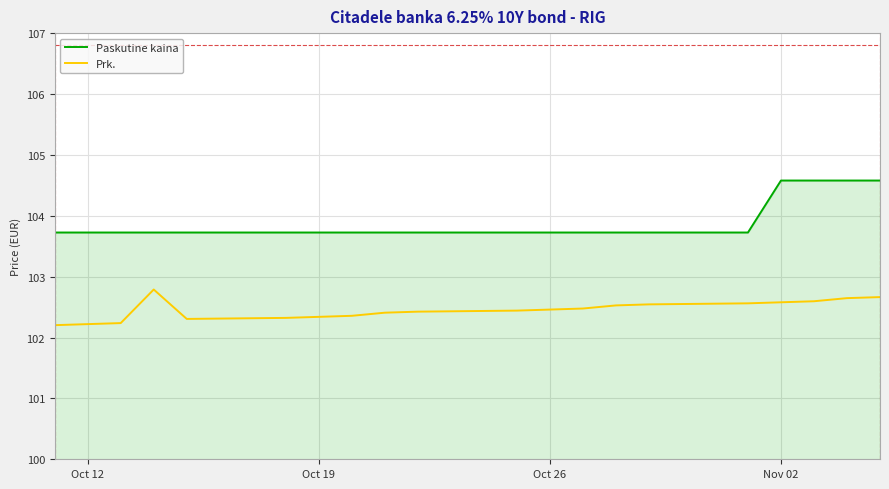

What is the smallest value displayed?

102.2